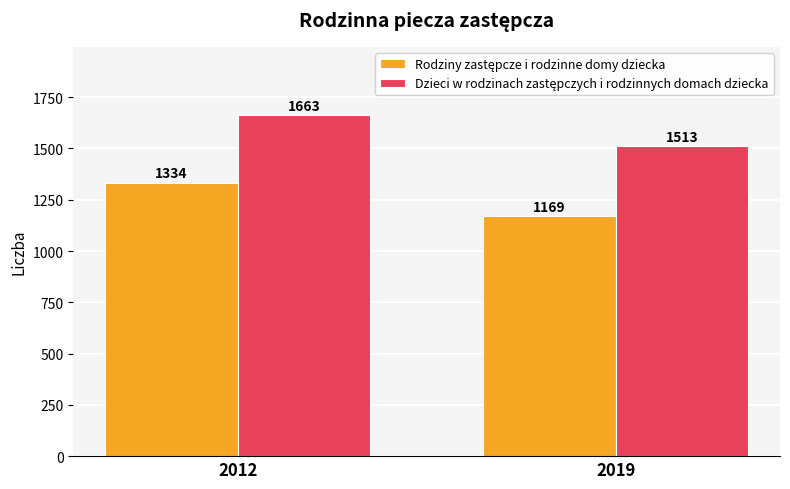

What is the total value across all series at 2019?

2682